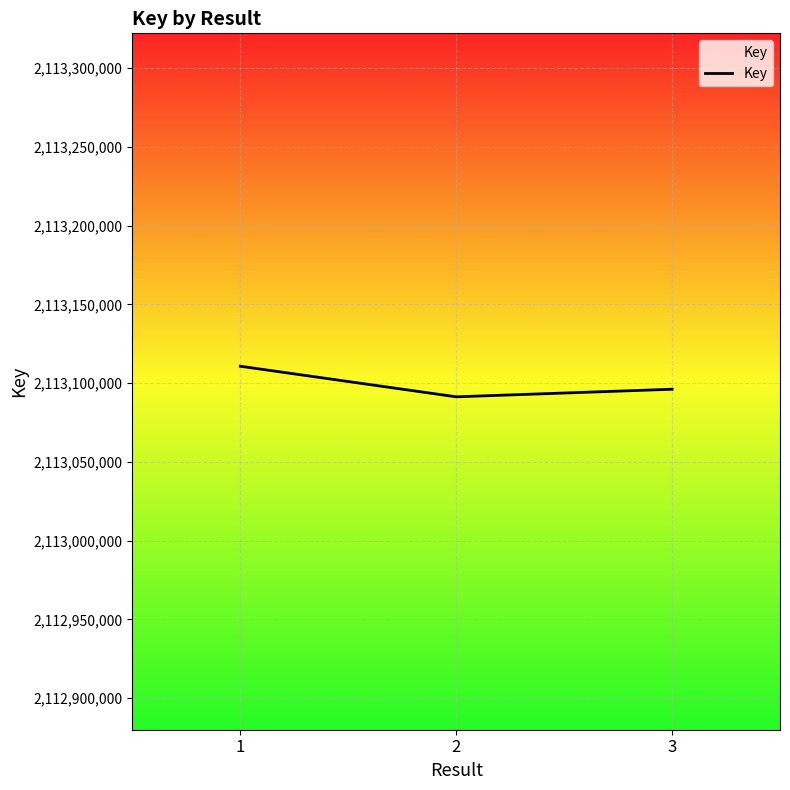

Which has a higher value, 3 or 2?

3